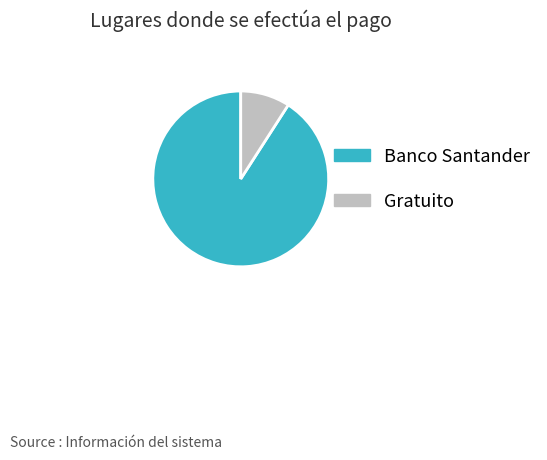

What is the largest slice in the pie chart?

Banco Santander